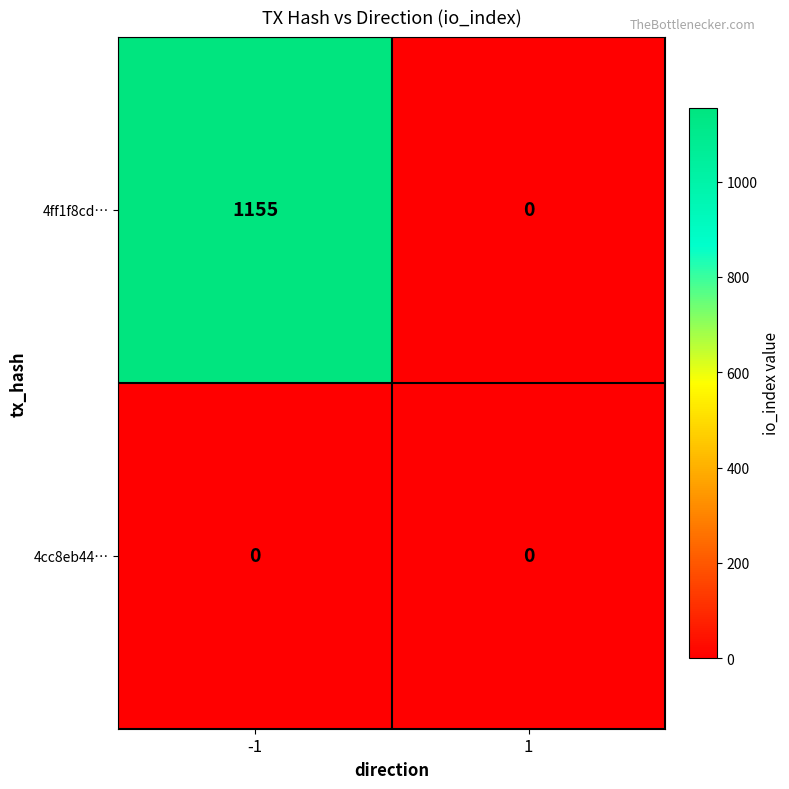

Which label corresponds to the largest value in the chart?

-1